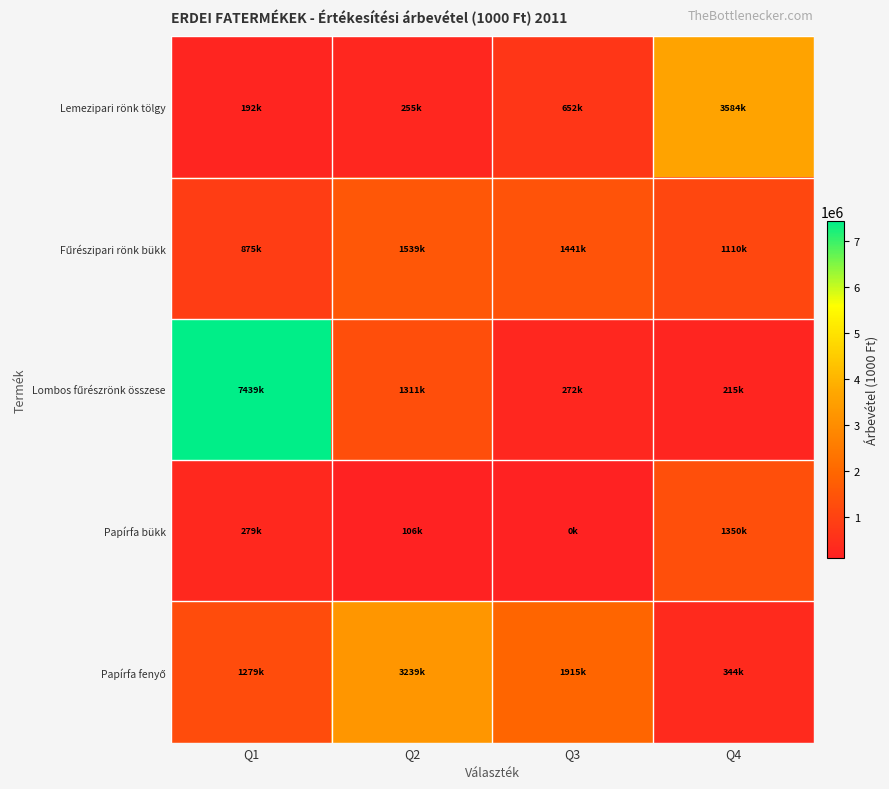

At how many categories does at least one series exceed 5279175?

1